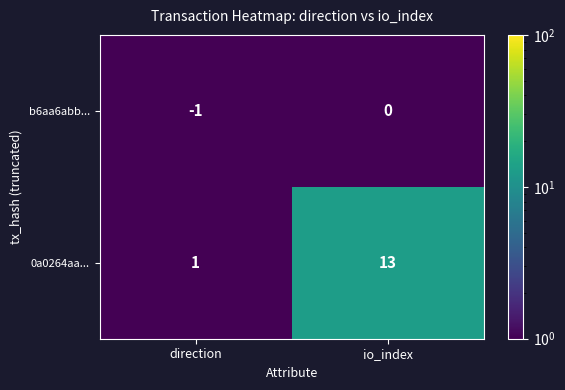

Where is 0a0264aa... nearest to the value 7?

direction